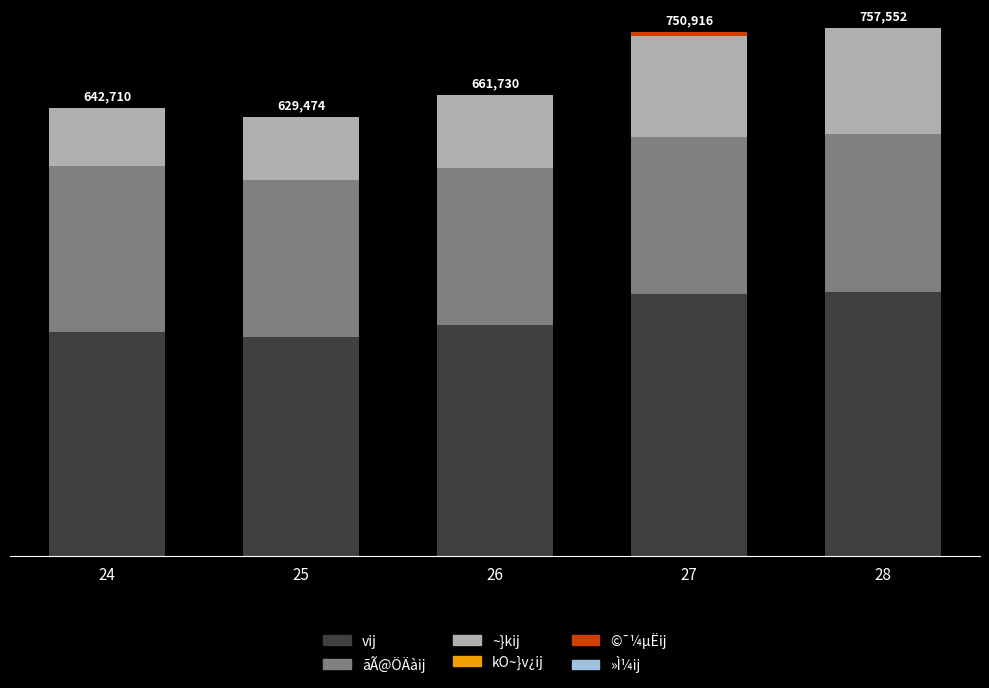

Read the ~}kij value at 26.

103688